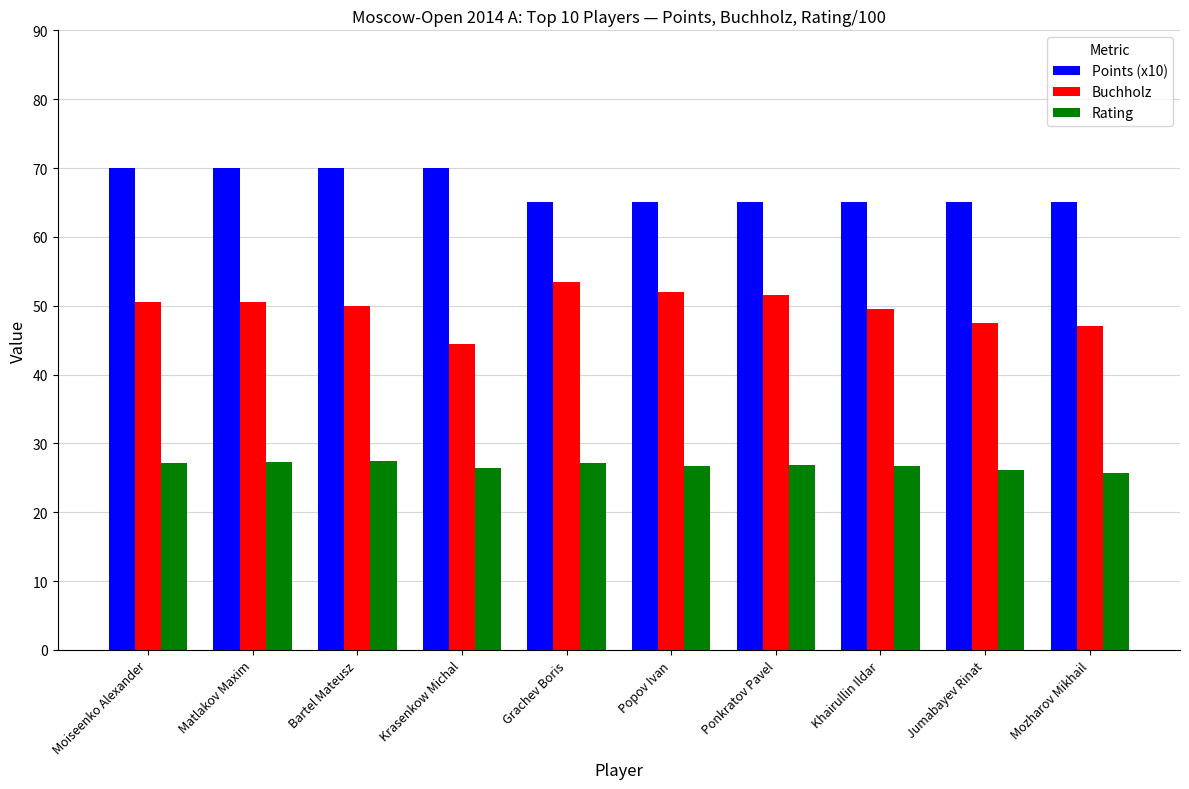

Rank the series by their maximum value, from highest to lowest.

Points (x10), Buchholz, Rating